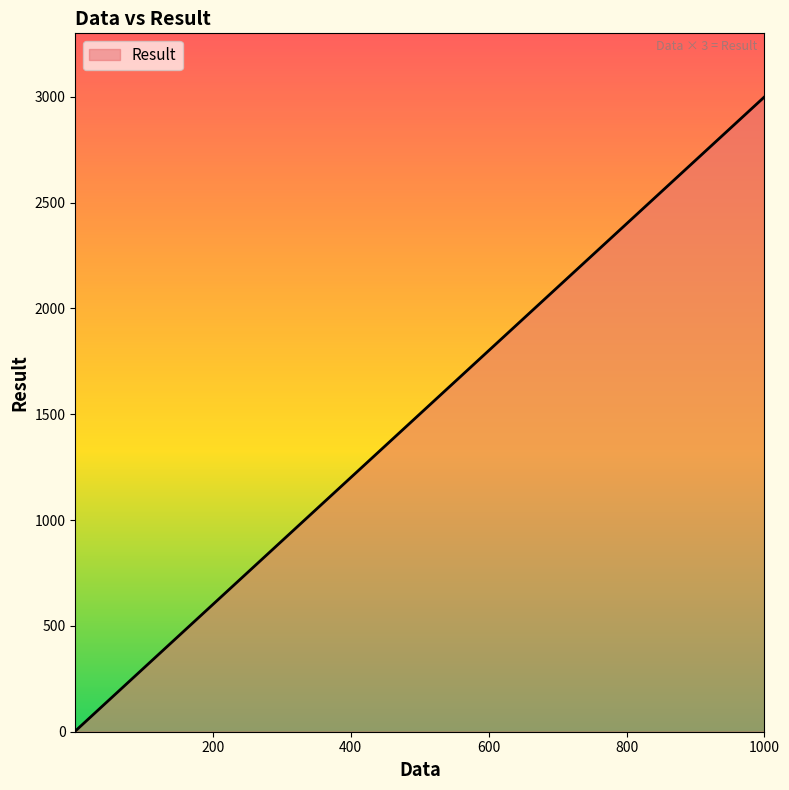

What is the maximum value shown in the chart?

3000.0